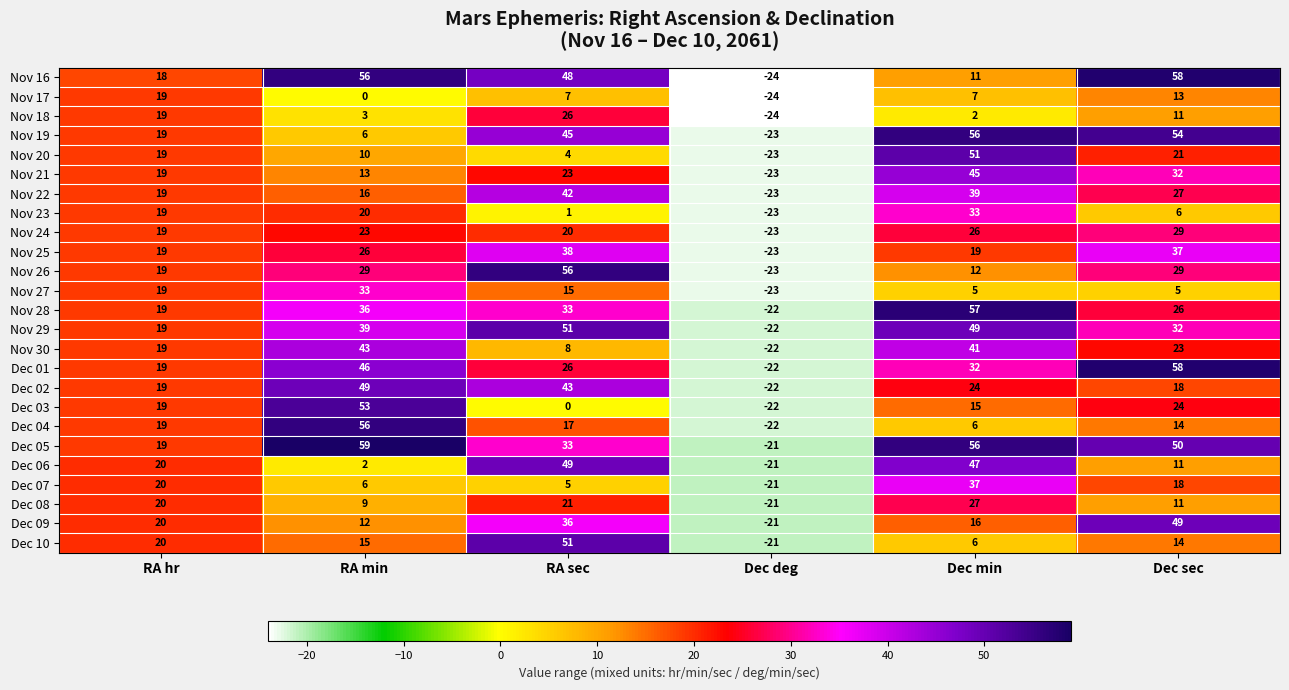

What is the maximum value shown in the chart?

59